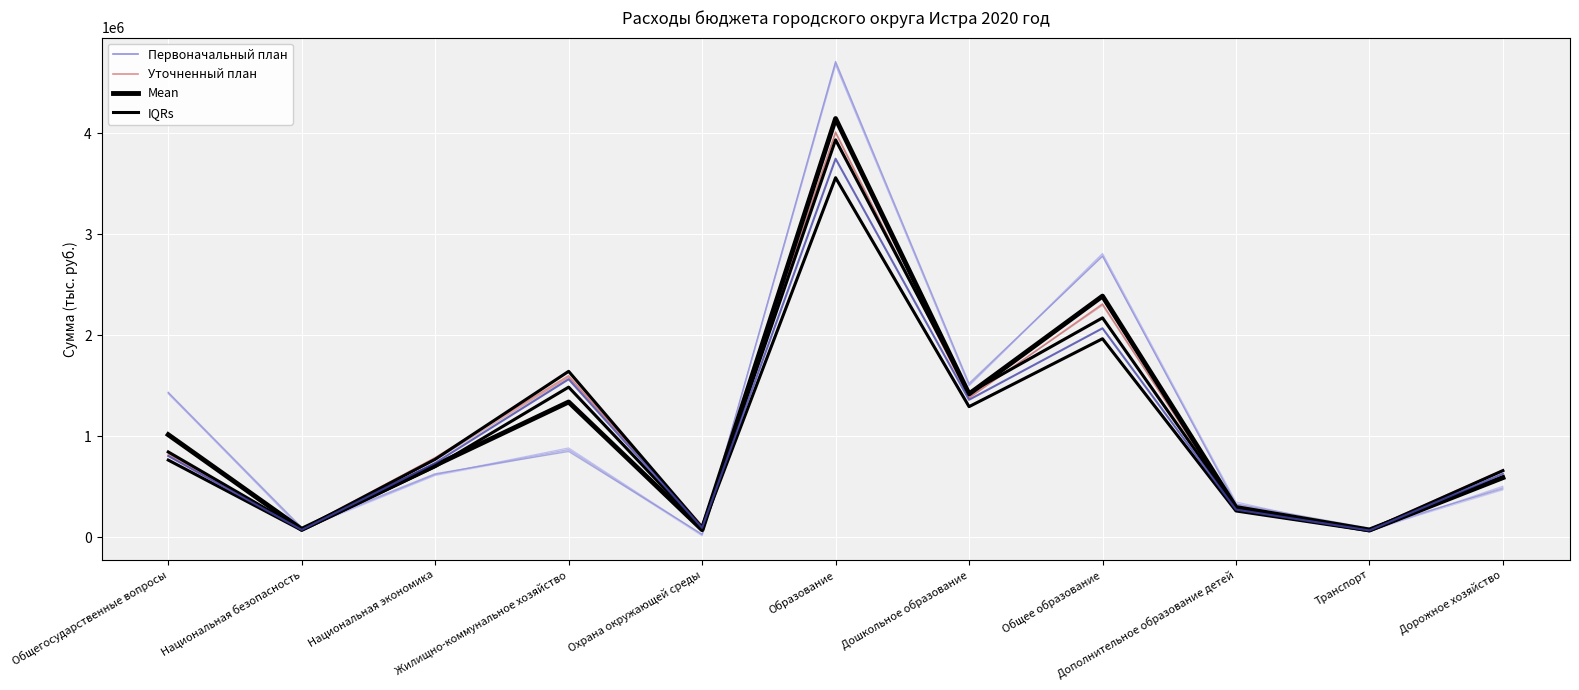

After their last crossing, which series has the higher values: IQRs or Уточненный план?

IQRs